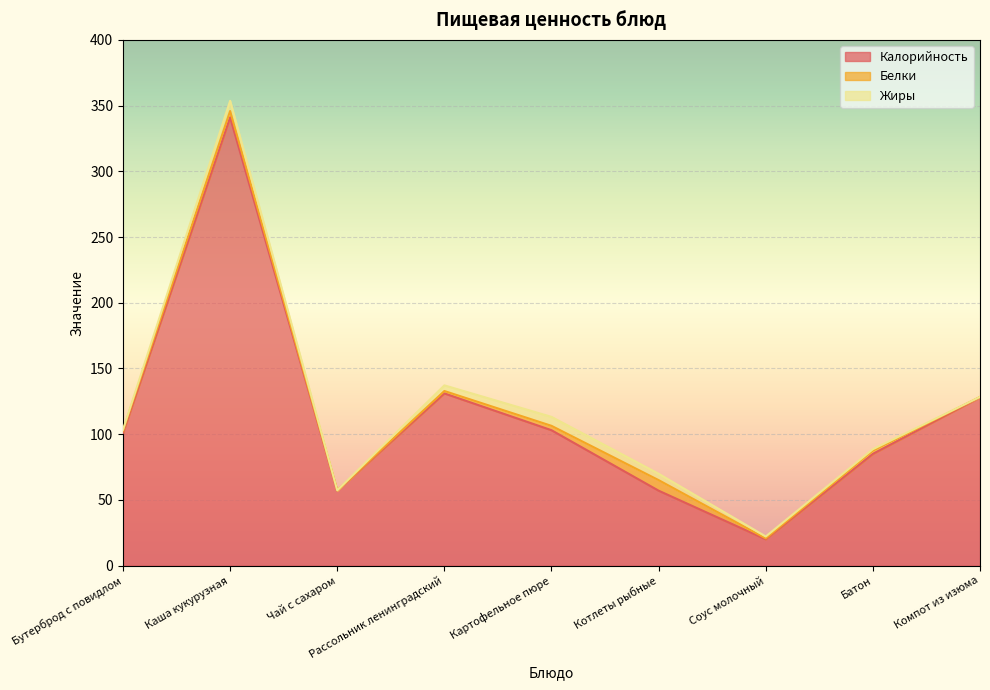

What are all the series names shown in the legend?

Калорийность, Белки, Жиры